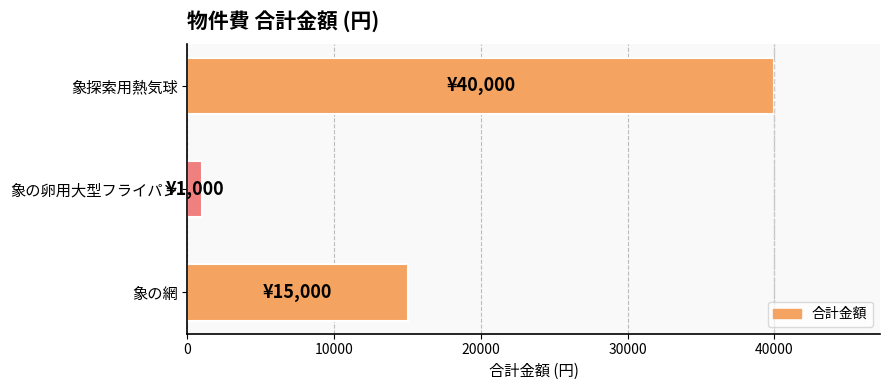

What is the sum of all values?

56000